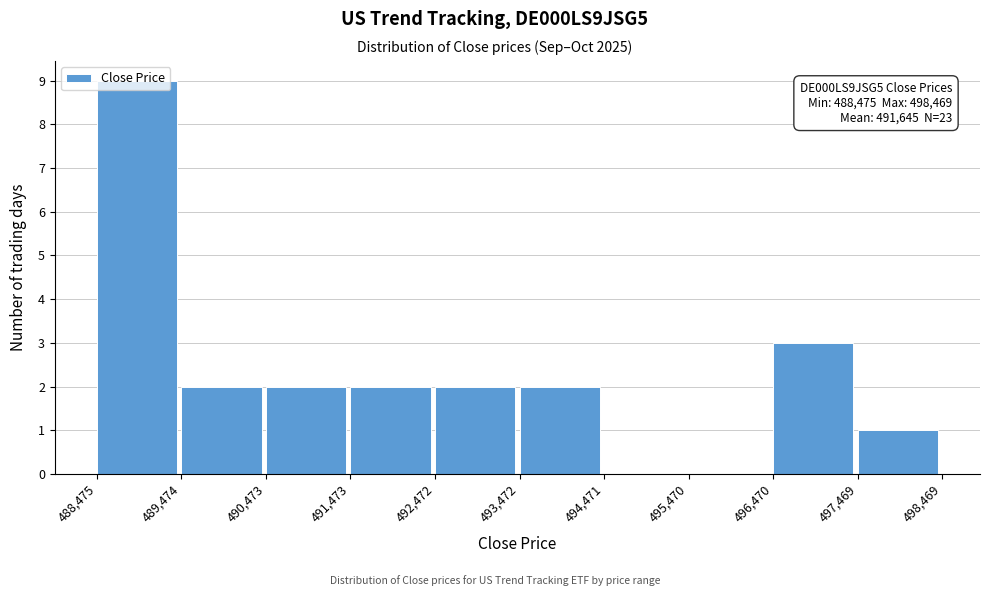

Over which range of the x-axis is the bar tallest?

488,475 to 489,474